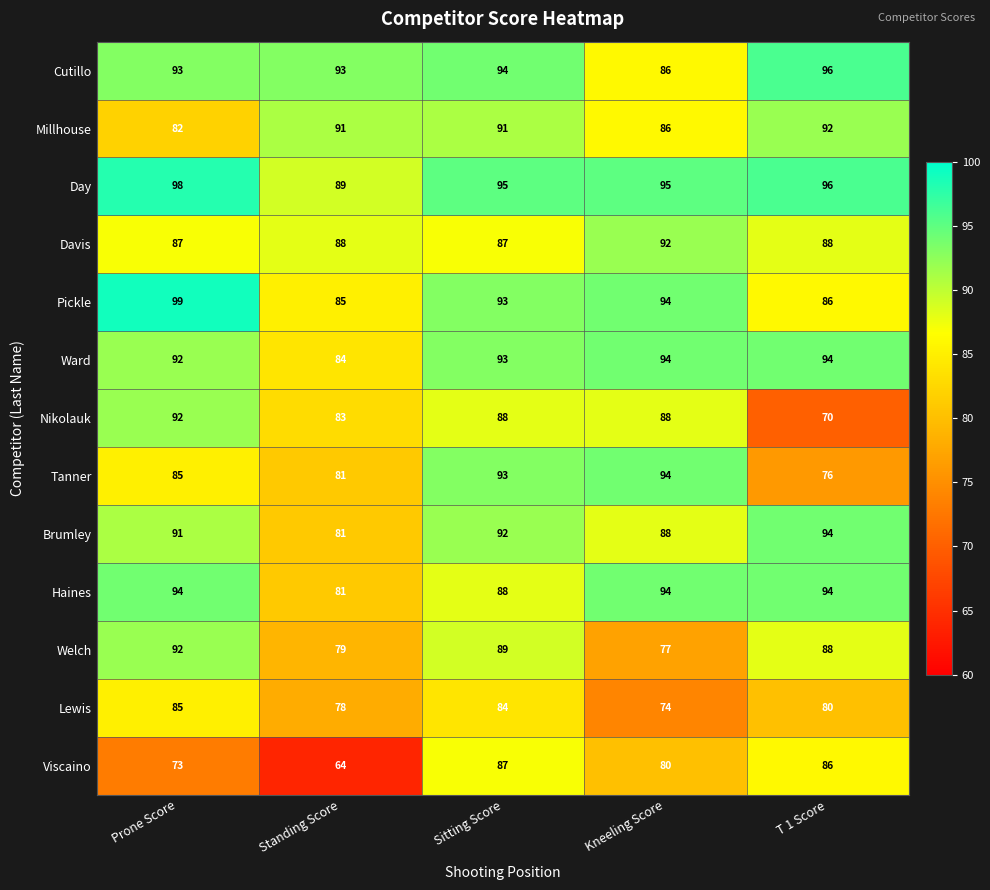

At which category is the sum across all series the highest?

Sitting Score